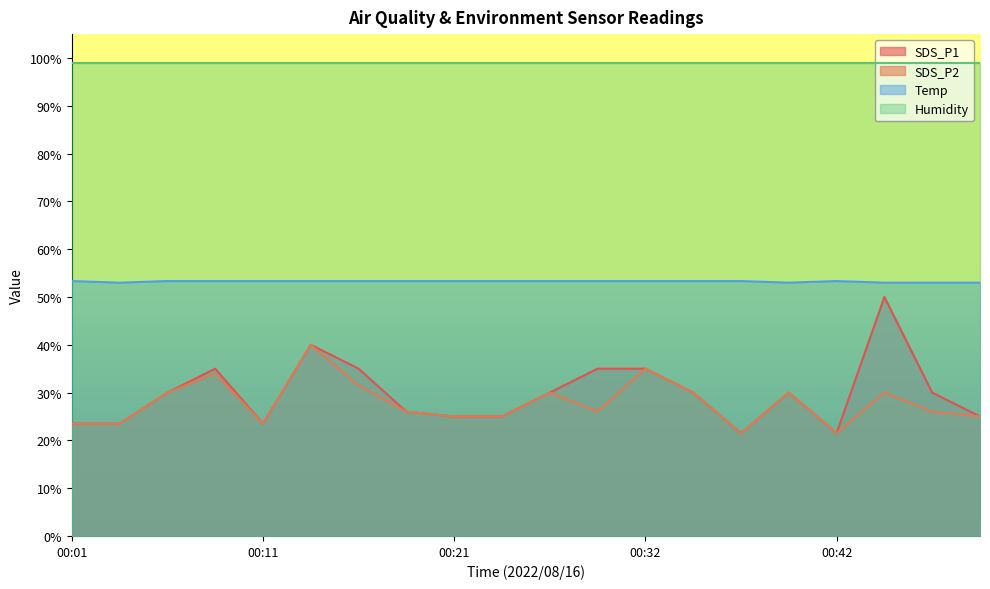

Is it true that SDS_P2 equals 7.8 at 00:27?

False